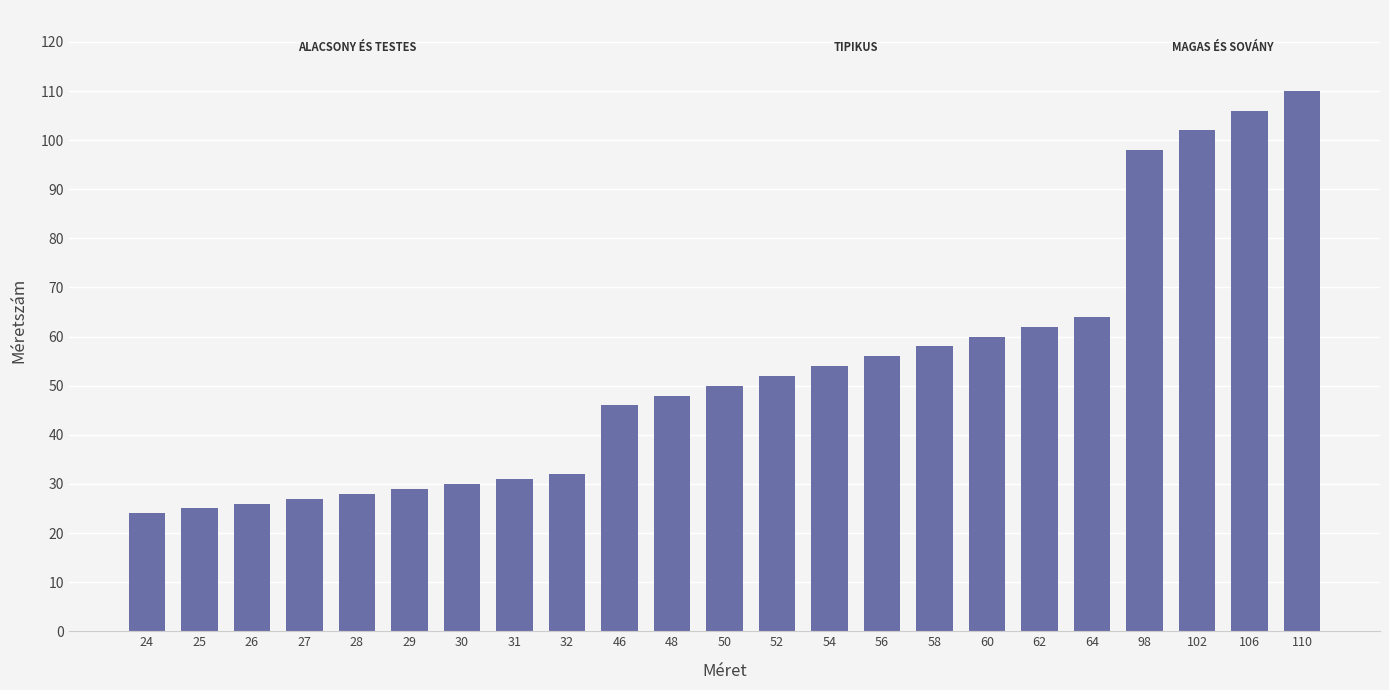

Count the number of categories in the chart.

23